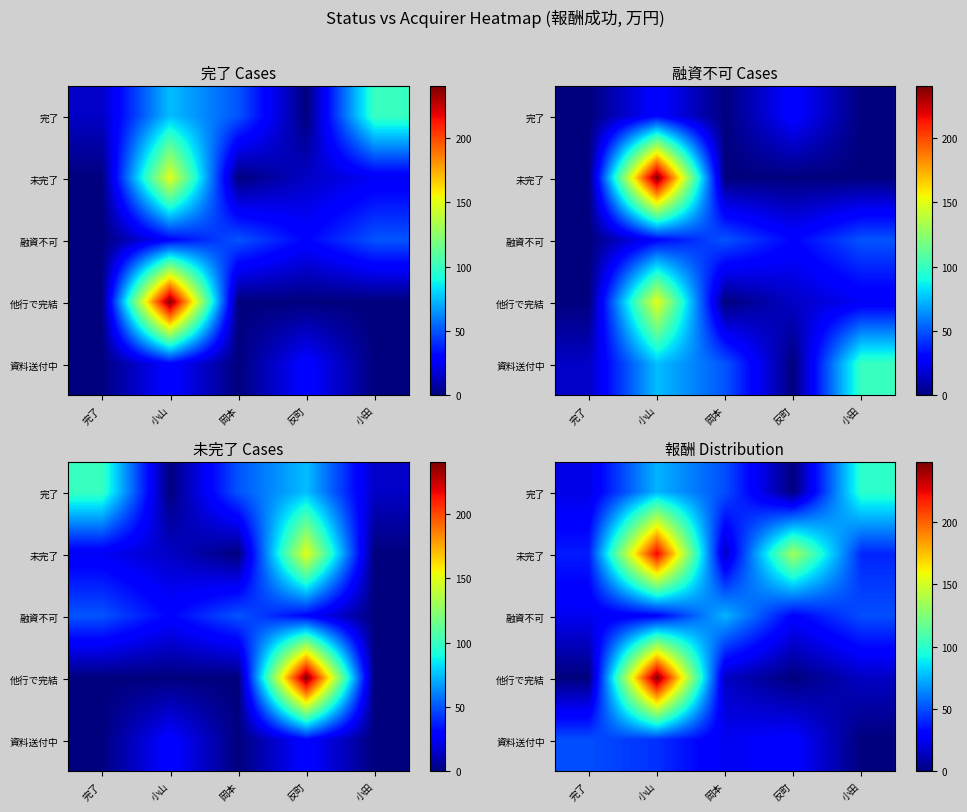

At which category is the sum across all series the highest?

小山